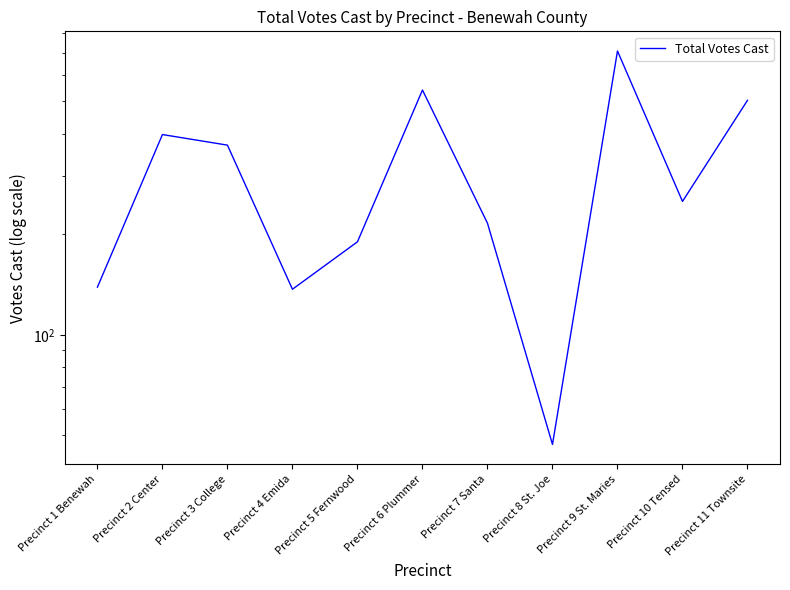

At which category does the chart reach its peak across all series?

Precinct 9 St. Maries